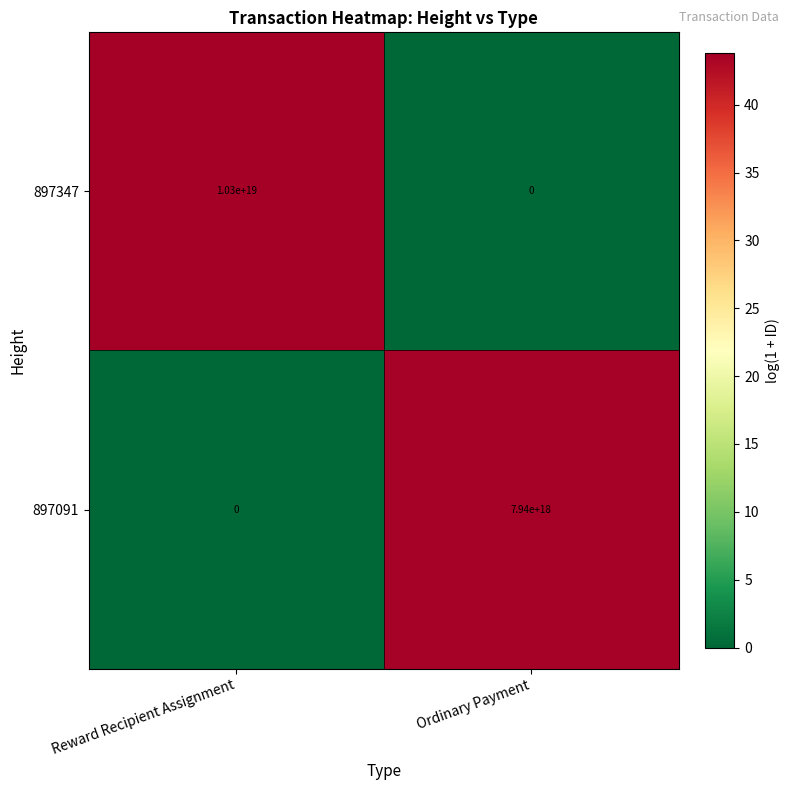

Which series changed the most between Reward Recipient Assignment and Ordinary Payment?

897347